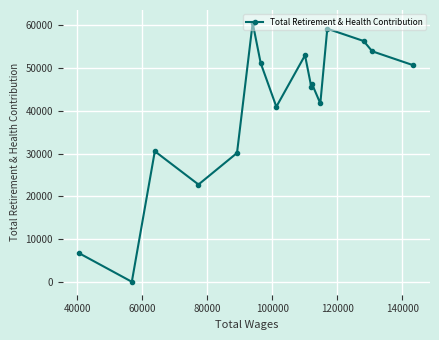

How many lines are shown in the chart?

1